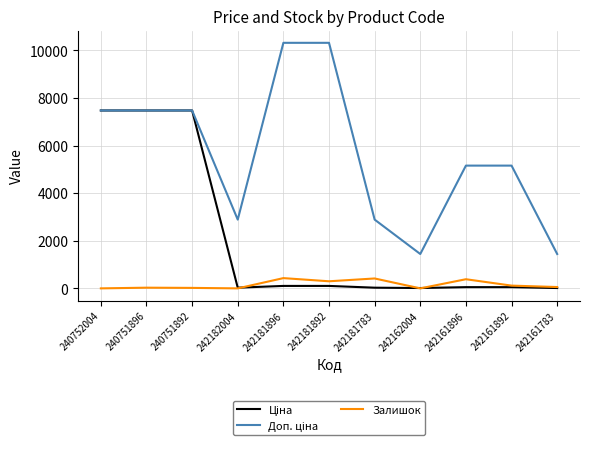

Is it true that Залишок equals 0.0 at 240752004?

True